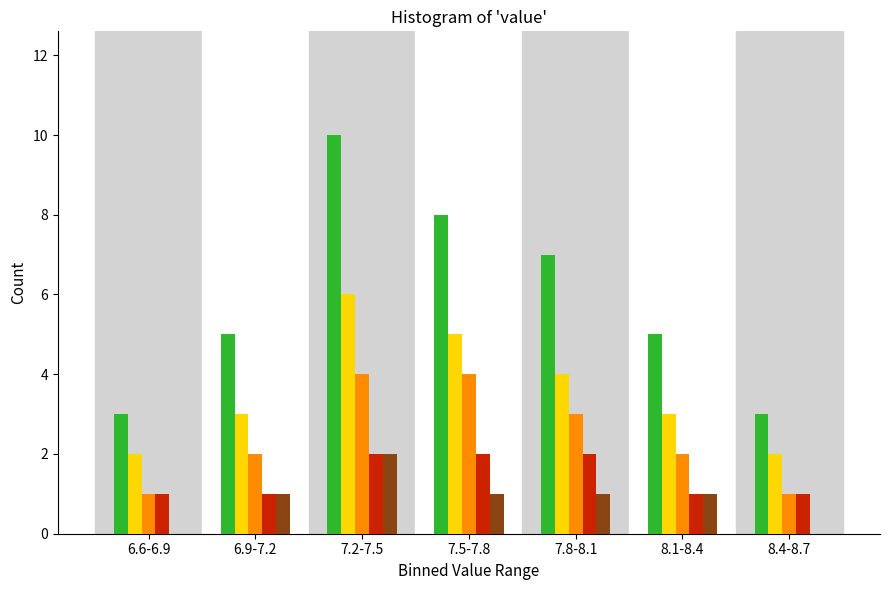

At which category does the chart reach its peak across all series?

7.2-7.5